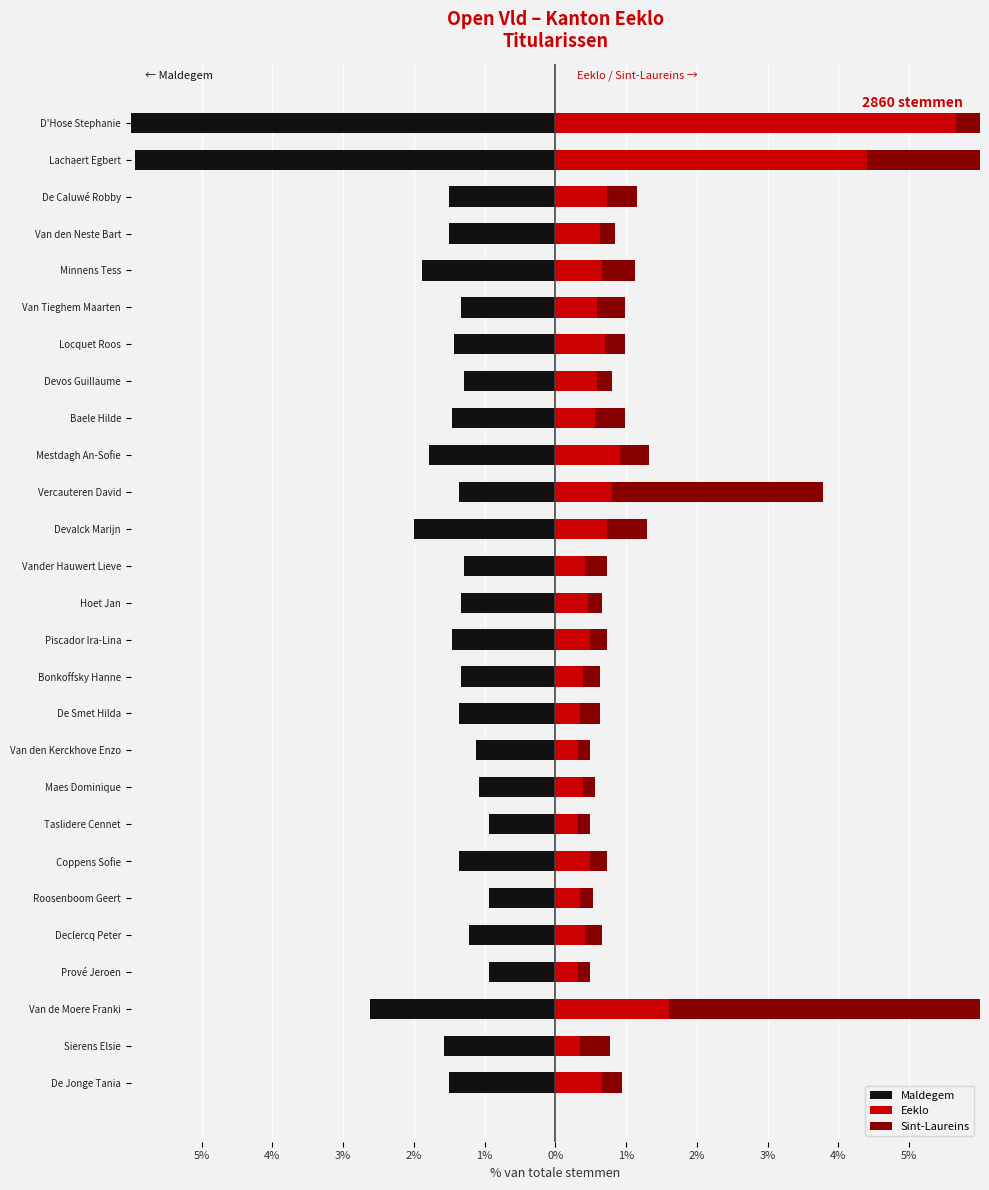

What is the sum of all Maldegem values?

-49.2